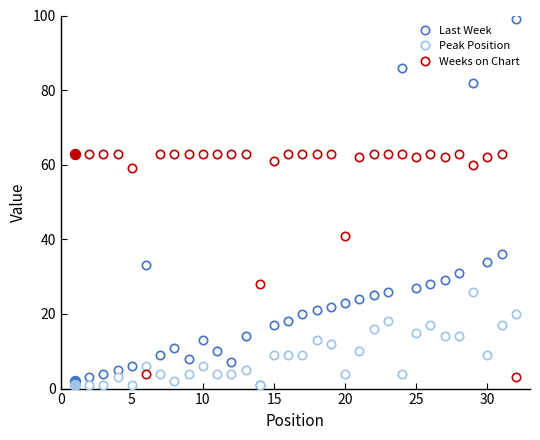

How many intersections are there between Weeks on Chart and Peak Position?

3